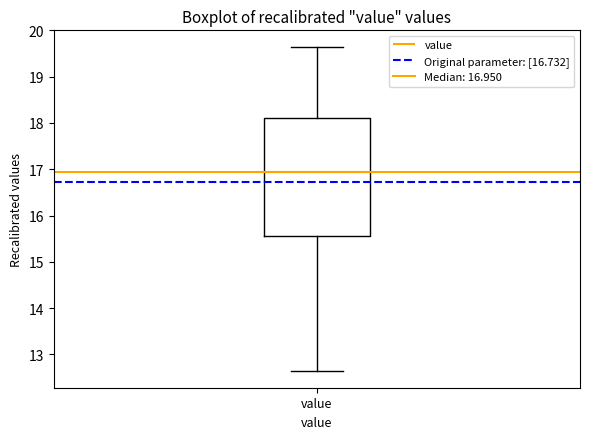

Where does the median line of the box for value sit on the y-axis? The values are not printed on the chart, so give them approximately, as read against the axis.

17.0